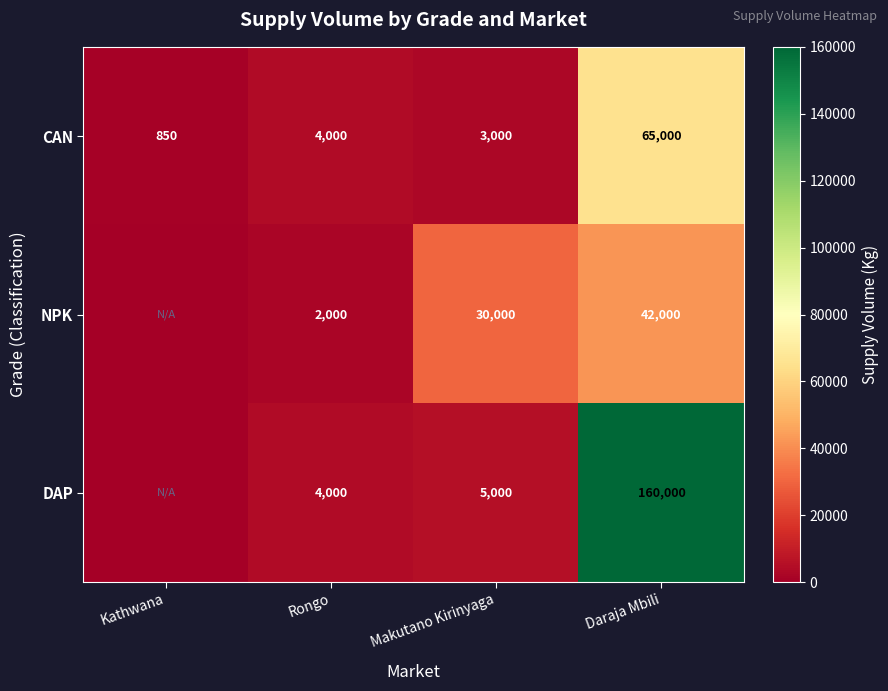

True or false: DAP has a value of 4000 at Rongo.

True